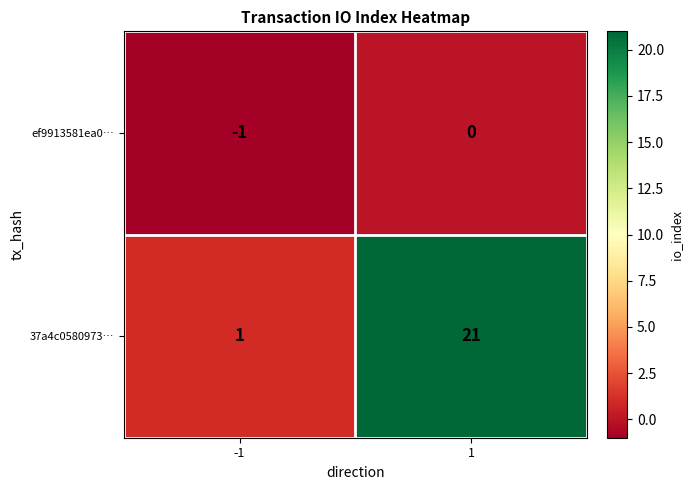

Which series has the widest spread of values?

37a4c0580973…